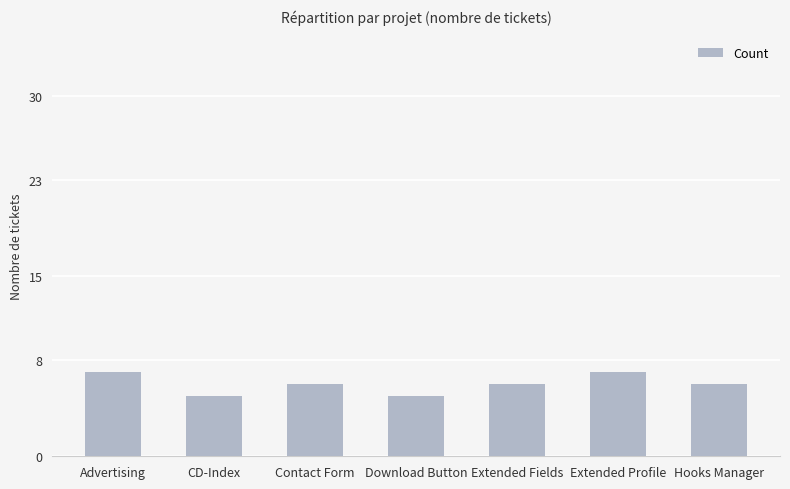

What is the value of the 5th bar from the left?

6